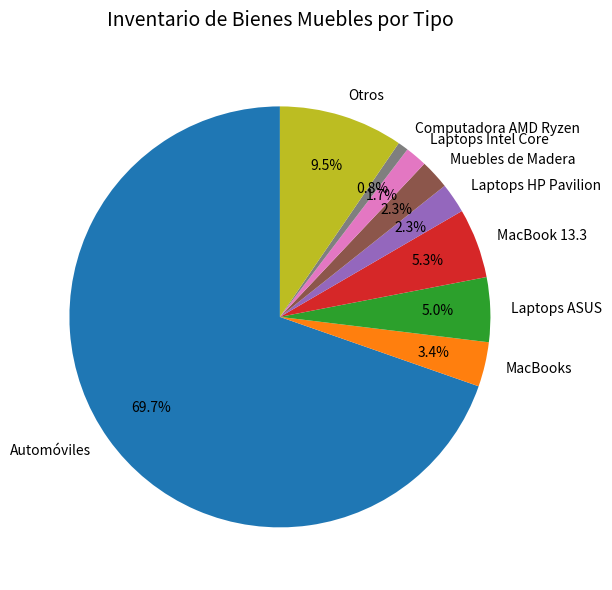

Which slice is the smallest?

Computadora AMD Ryzen